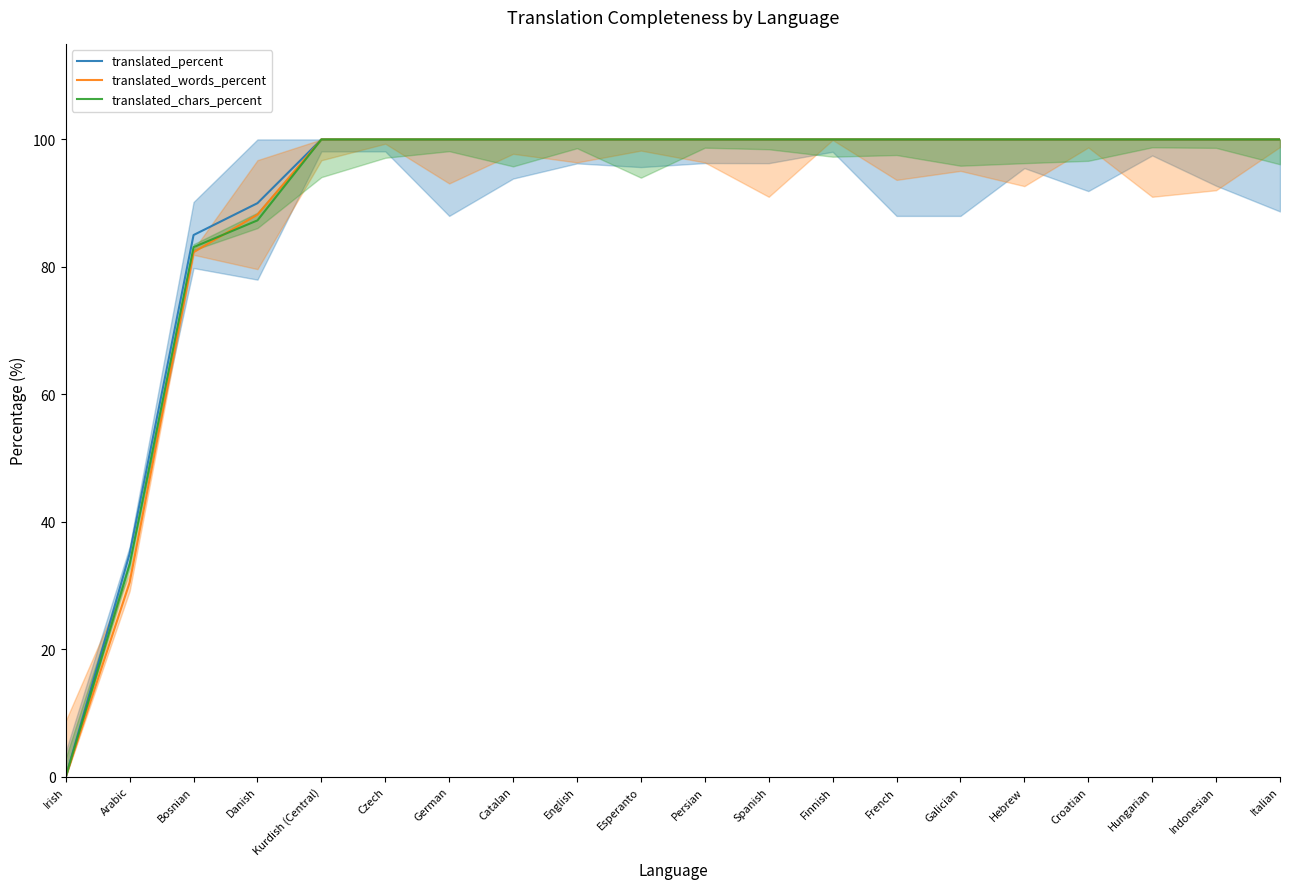

True or false: translated_chars_percent and translated_words_percent intersect in this chart.

True